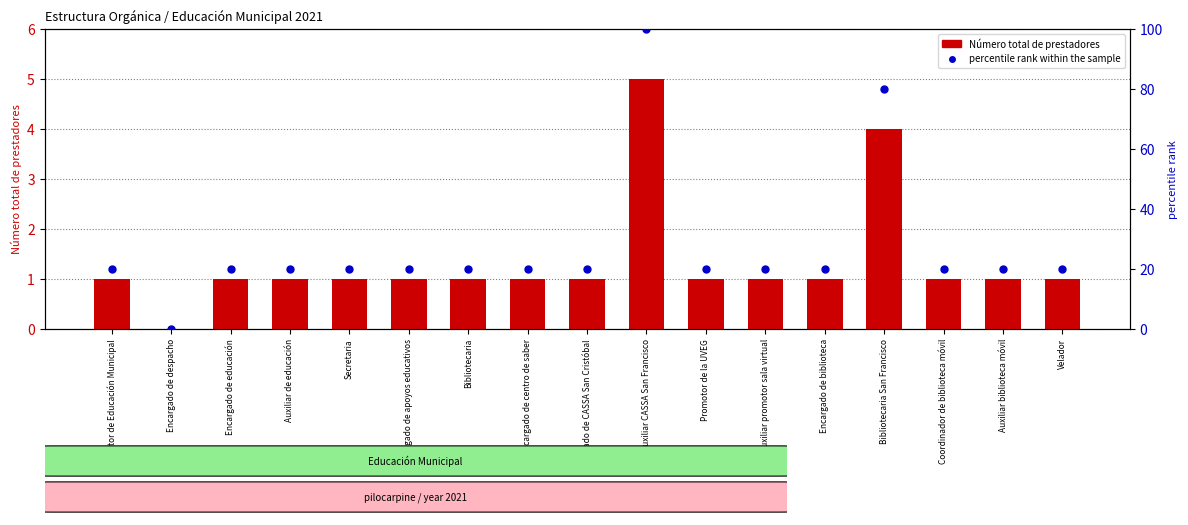

At which category does the chart reach its peak across all series?

Auxiliar CASSA San Francisco